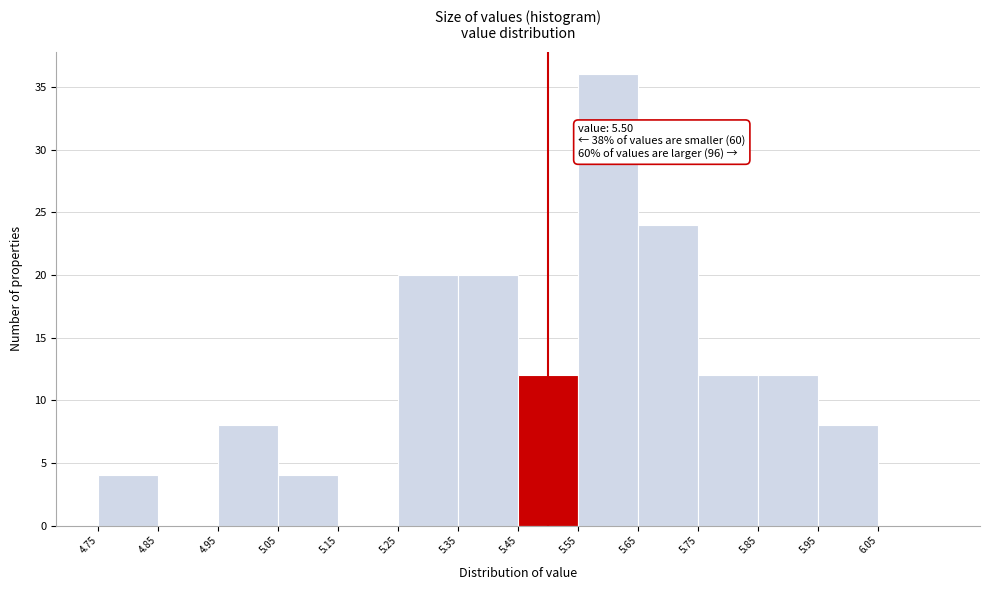

Over which range of the x-axis is the bar tallest?

5.55 to 5.65